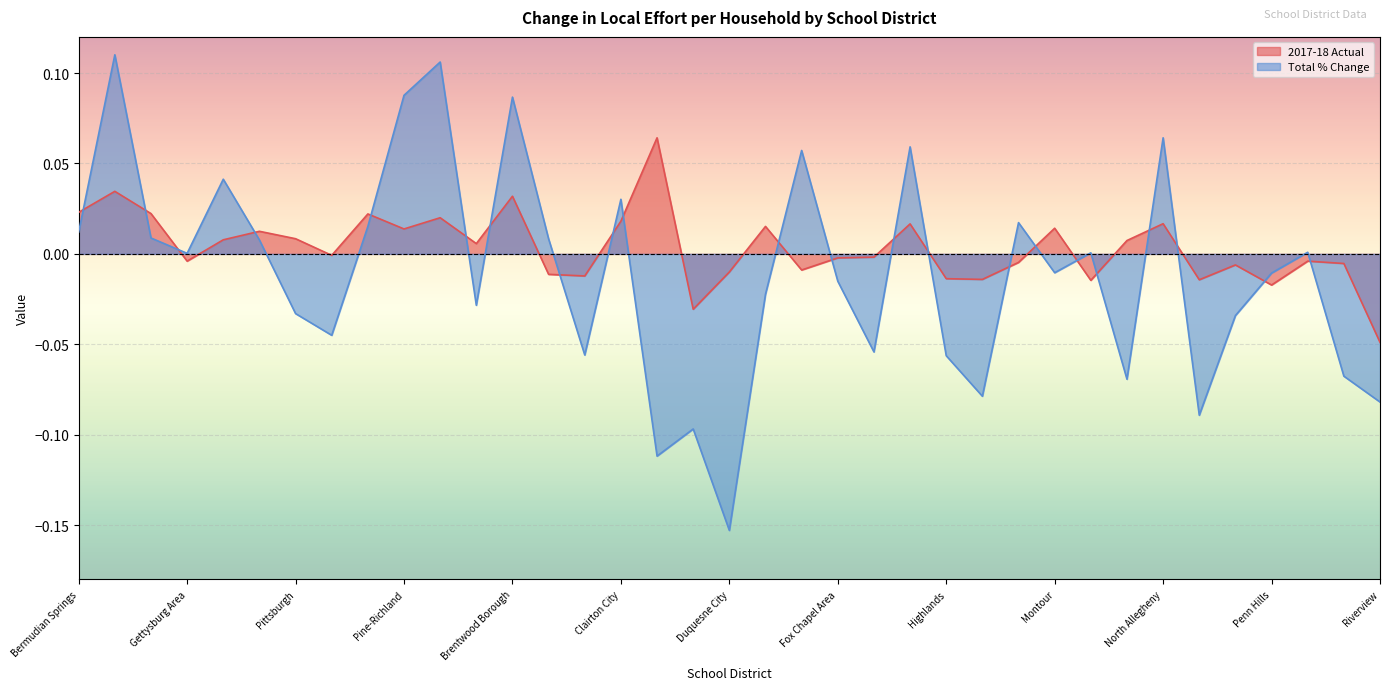

The 2017-18 Actual series shows 0.0 at Montour. True or false?

False